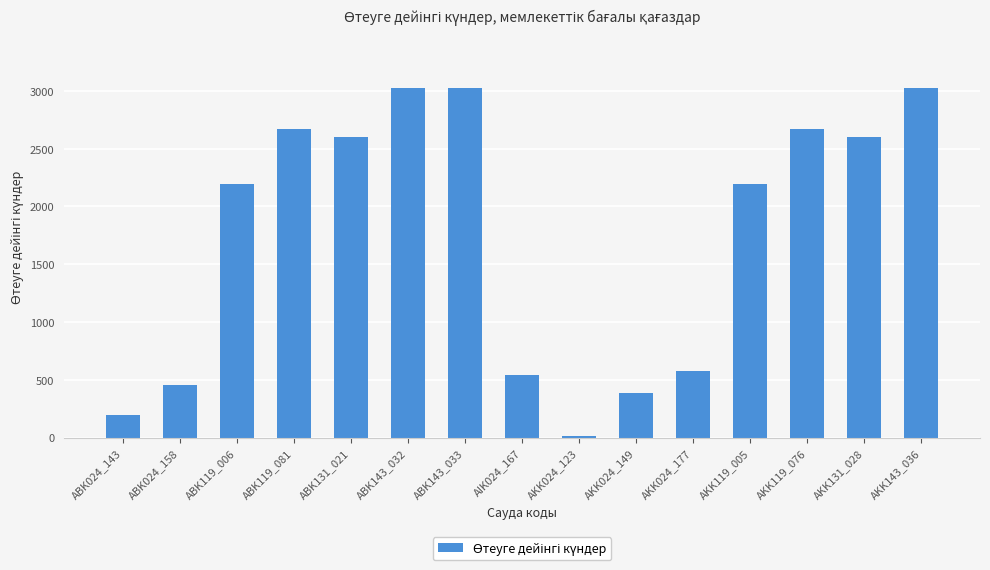

What position from the left is ABK119_081?

4